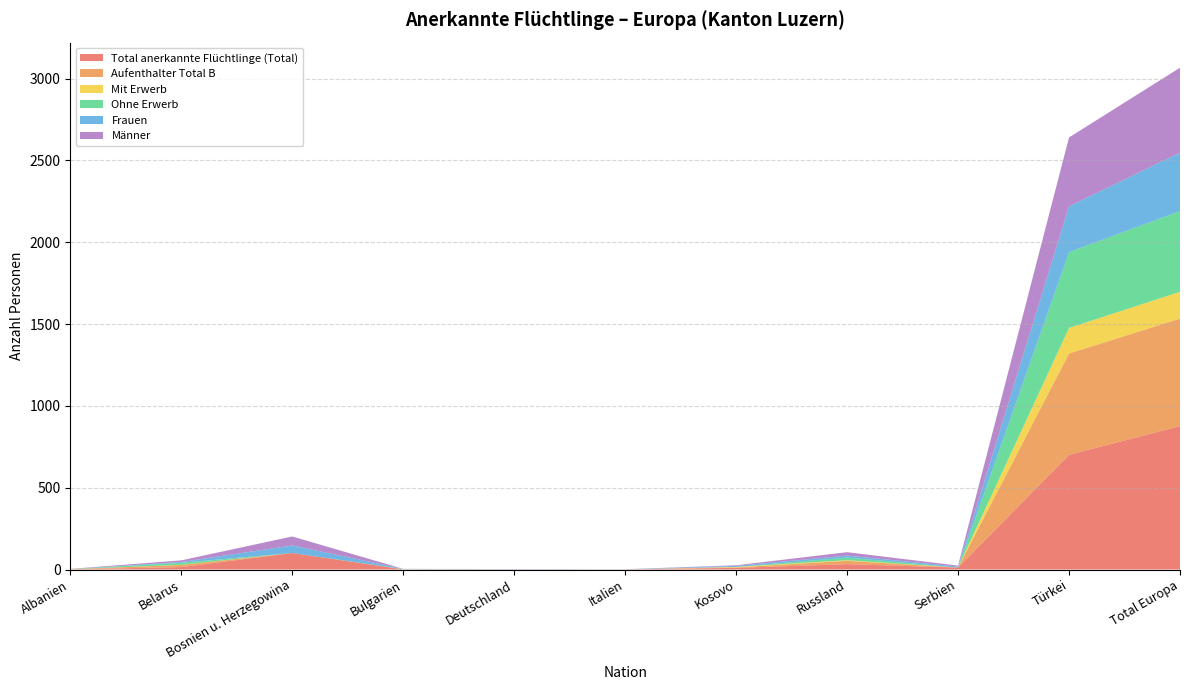

Reading right to left, what are all the values shown in this chart?

Total anerkannte Flüchtlinge (Total): Total Europa=876	Türkei=701	Serbien=12	Russland=33	Kosovo=10	Italien=1	Deutschland=1	Bulgarien=1	Bosnien u. Herzegowina=101	Belarus=15	Albanien=1
Aufenthalter Total B: Total Europa=657	Türkei=619	Serbien=0	Russland=20	Kosovo=3	Italien=0	Deutschland=0	Bulgarien=1	Bosnien u. Herzegowina=0	Belarus=13	Albanien=1
Mit Erwerb: Total Europa=164	Türkei=156	Serbien=0	Russland=4	Kosovo=3	Italien=0	Deutschland=0	Bulgarien=0	Bosnien u. Herzegowina=0	Belarus=1	Albanien=0
Ohne Erwerb: Total Europa=493	Türkei=463	Serbien=0	Russland=16	Kosovo=0	Italien=0	Deutschland=0	Bulgarien=1	Bosnien u. Herzegowina=0	Belarus=12	Albanien=1
Frauen: Total Europa=357	Türkei=280	Serbien=6	Russland=12	Kosovo=6	Italien=1	Deutschland=1	Bulgarien=1	Bosnien u. Herzegowina=46	Belarus=5	Albanien=0
Männer: Total Europa=519	Türkei=421	Serbien=6	Russland=21	Kosovo=4	Italien=0	Deutschland=1	Bulgarien=0	Bosnien u. Herzegowina=55	Belarus=10	Albanien=1